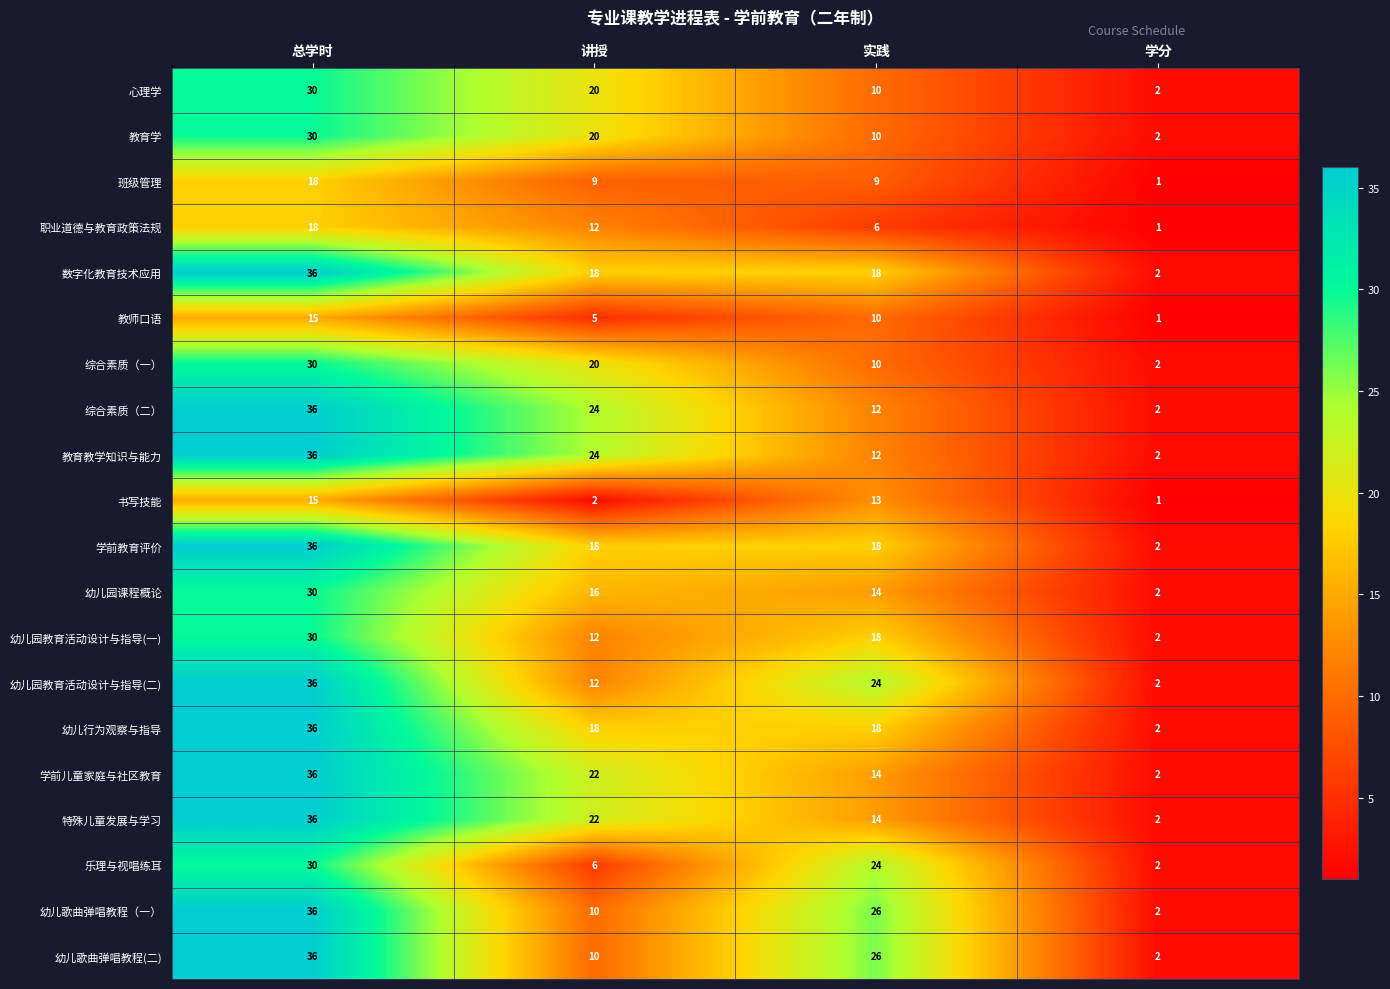

At which label does 教育教学知识与能力 first exceed 24?

总学时